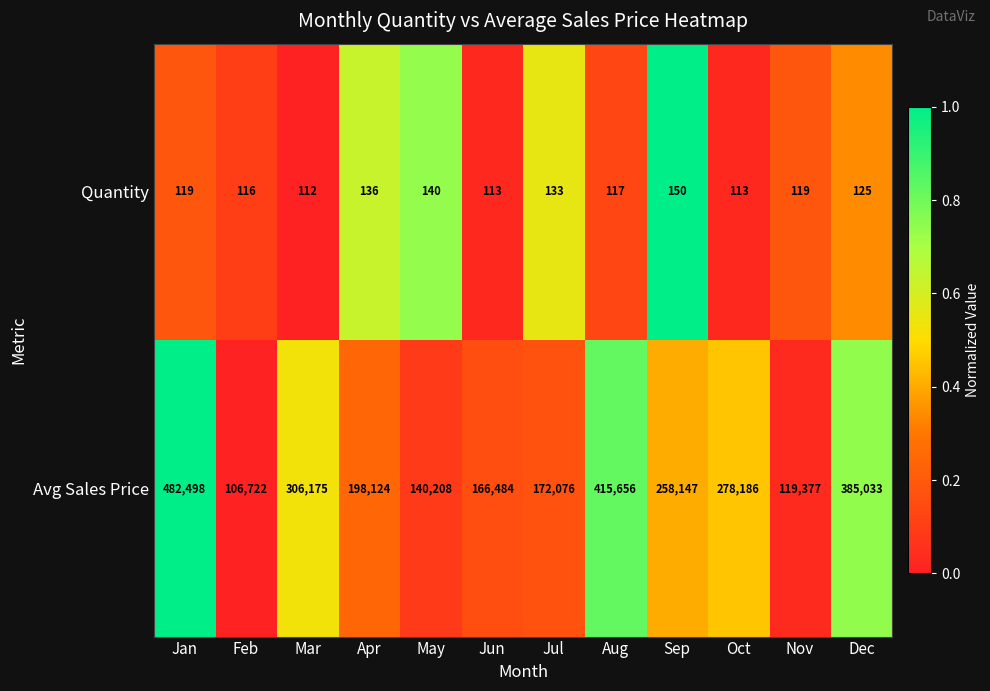

How many series are shown in this chart?

2